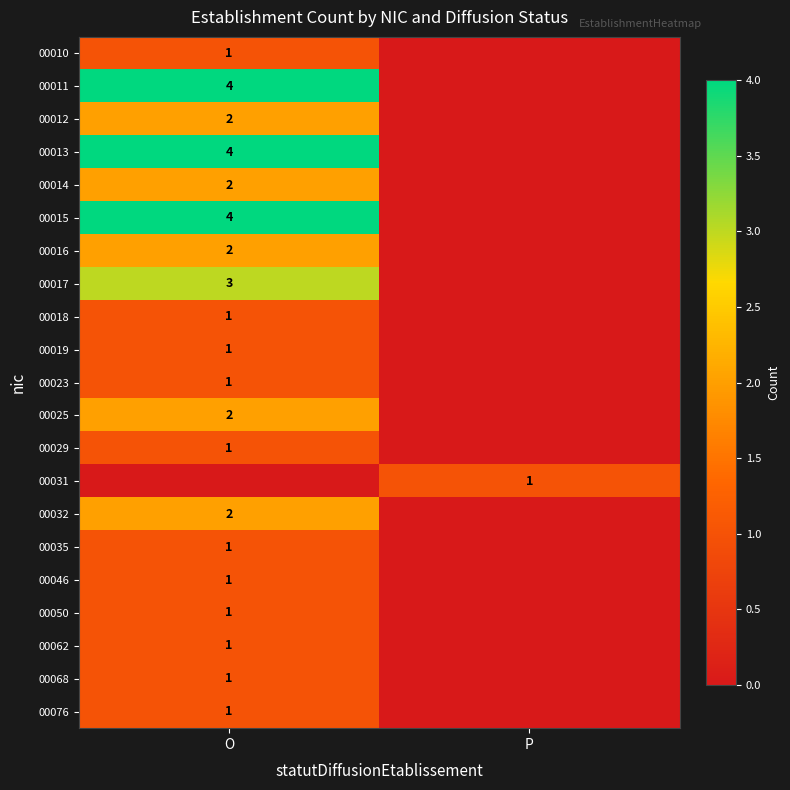

True or false: 00018 has a value of 1 at O.

True